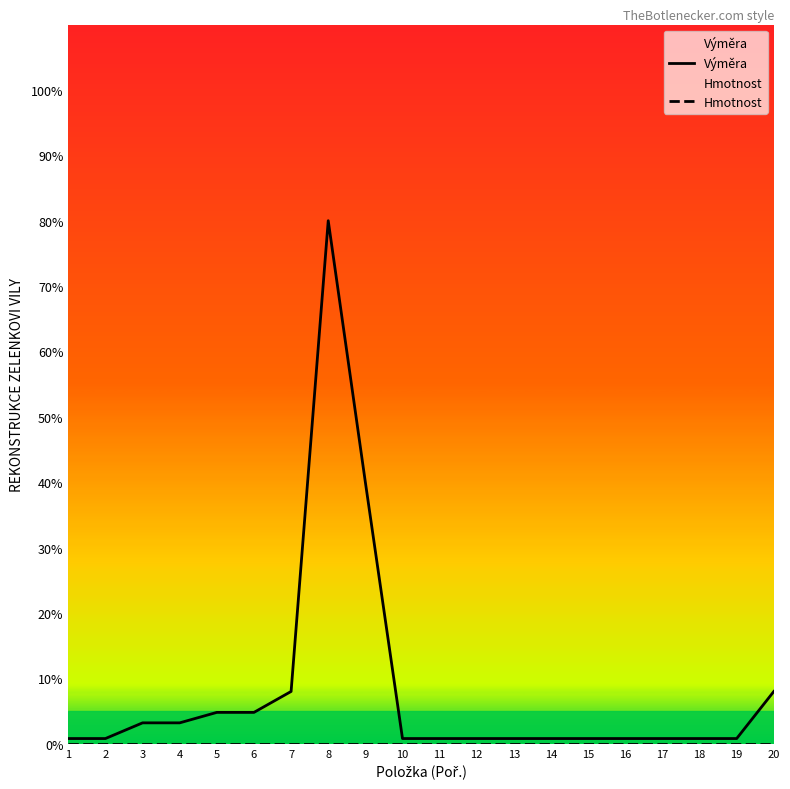

Is it true that Hmotnost equals 0.0 at 5?

True